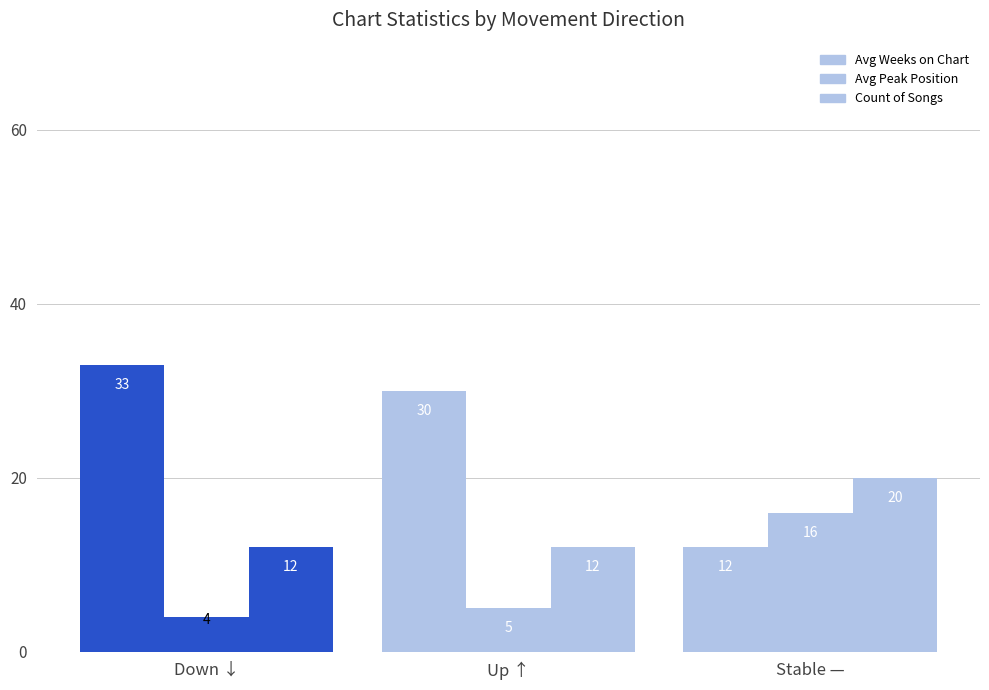

What position from the left is down?

1